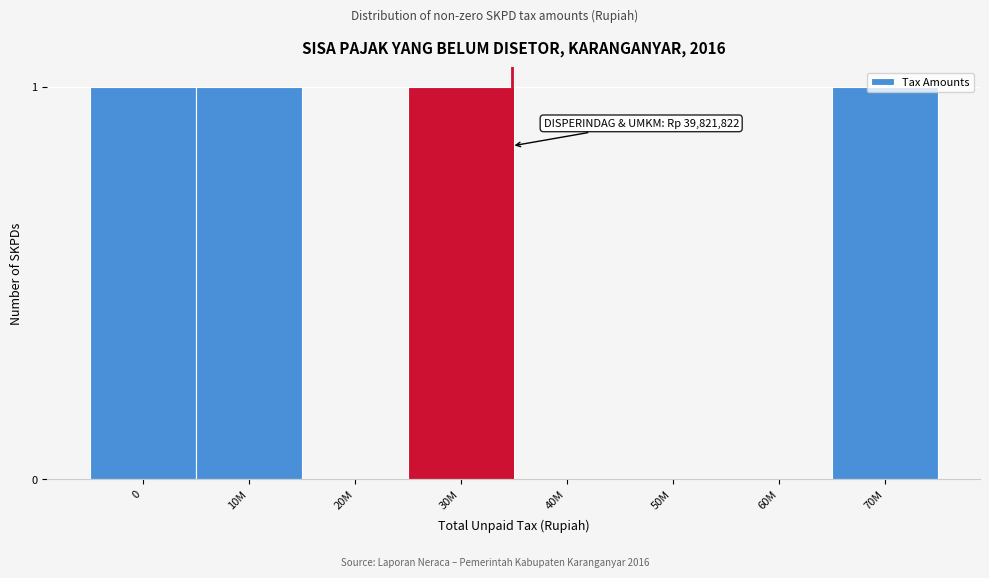

Is it true that the value at 30M is 1?

True